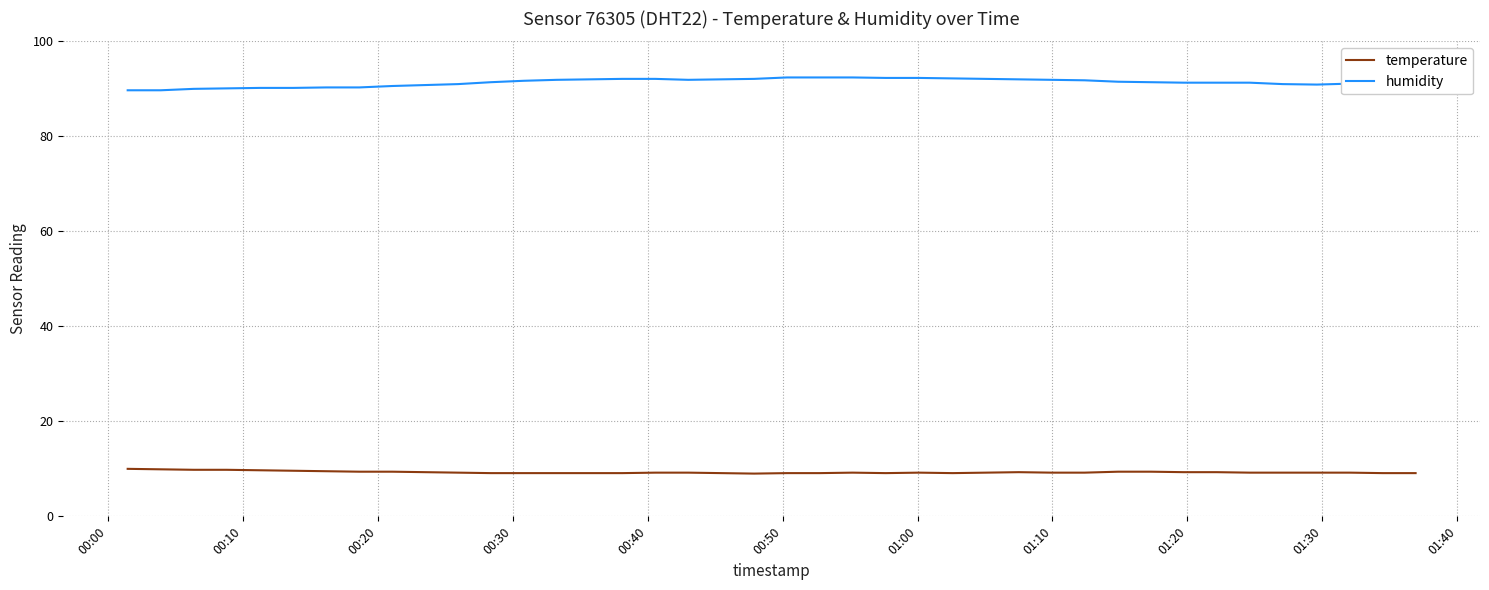

Which series has the largest range (max minus min)?

humidity